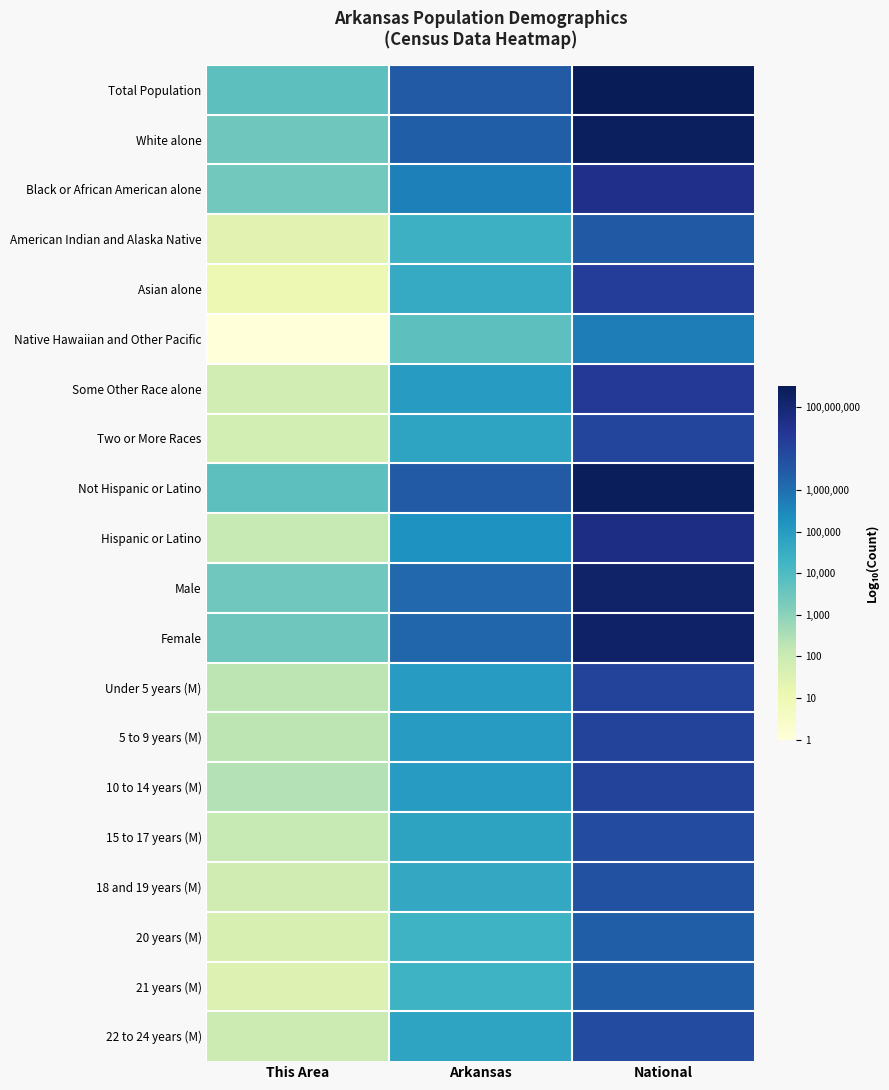

What is the total value across all series at National?

144.6